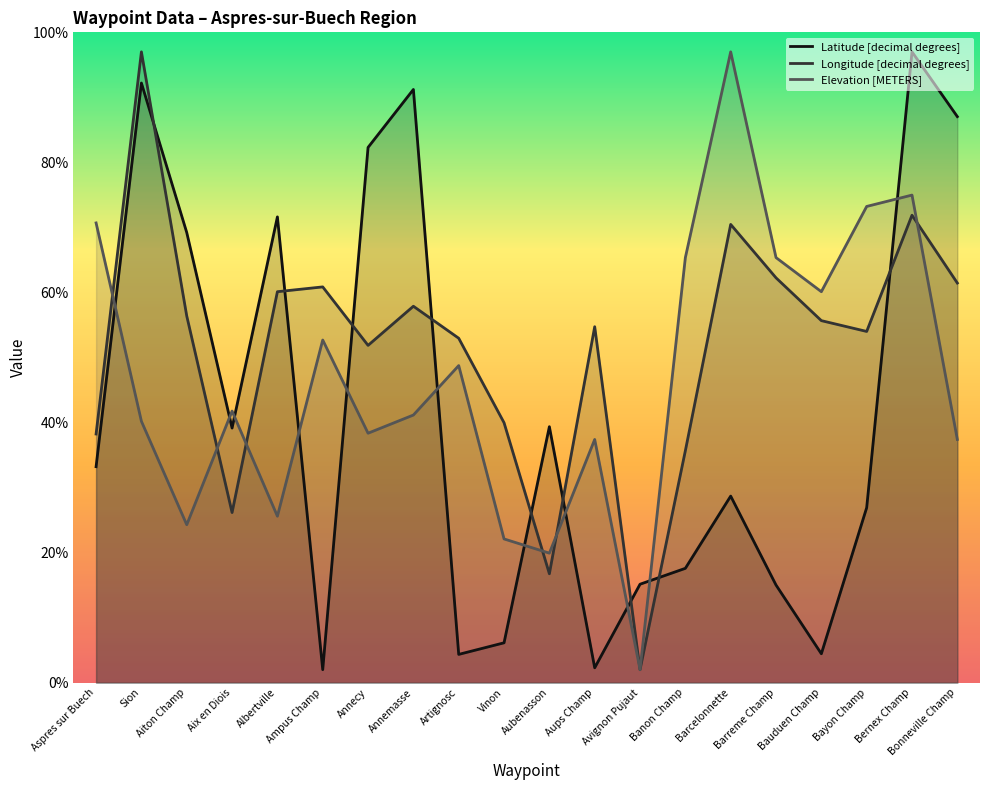

What is the maximum value shown in the chart?

97.0